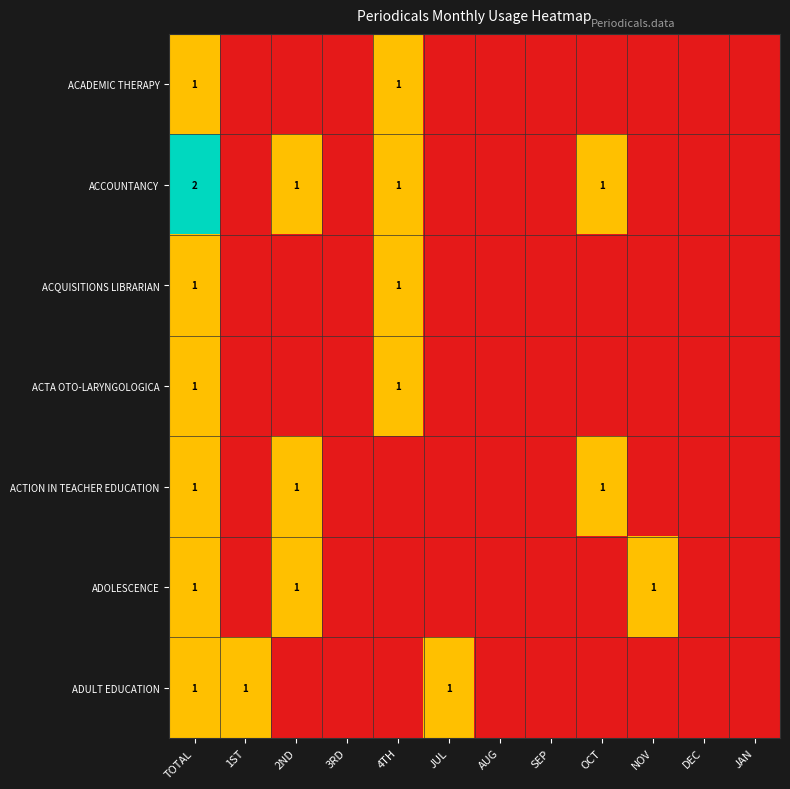

Which category has the lowest value across all series?

1ST